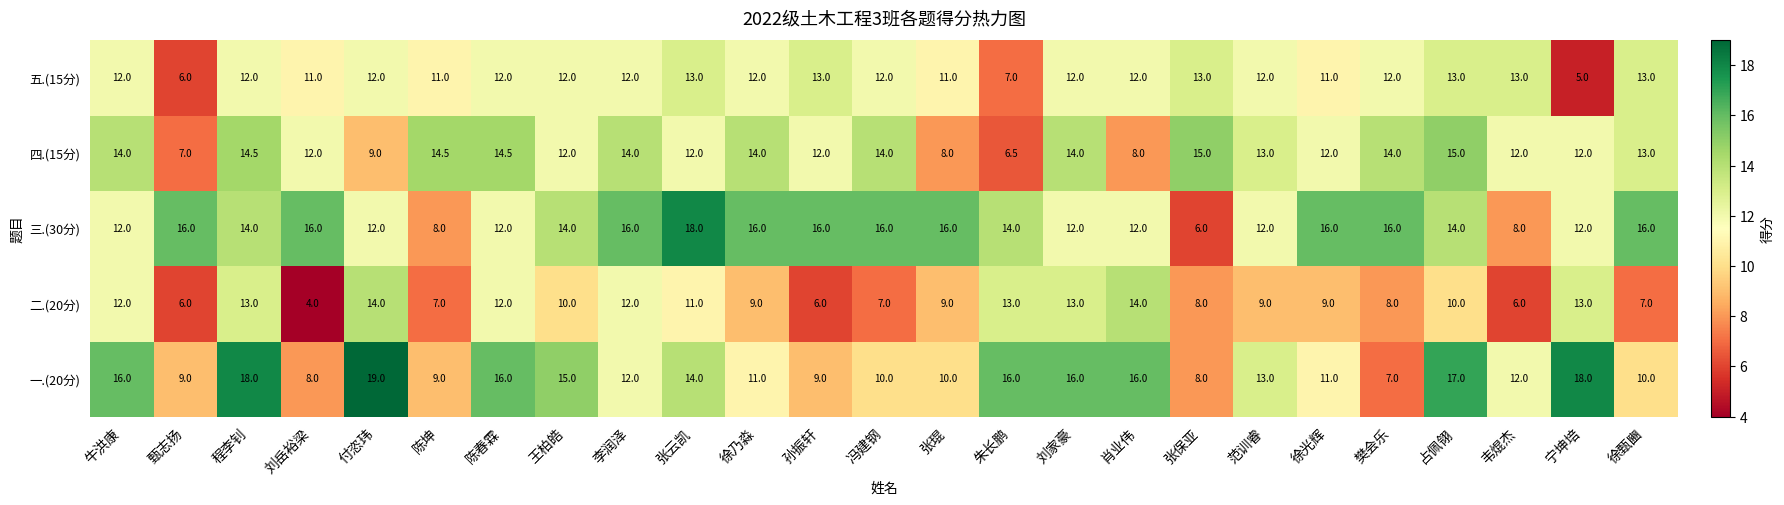

Which series changed the most between 孙振轩 and 宁坤培?

一.(20分)